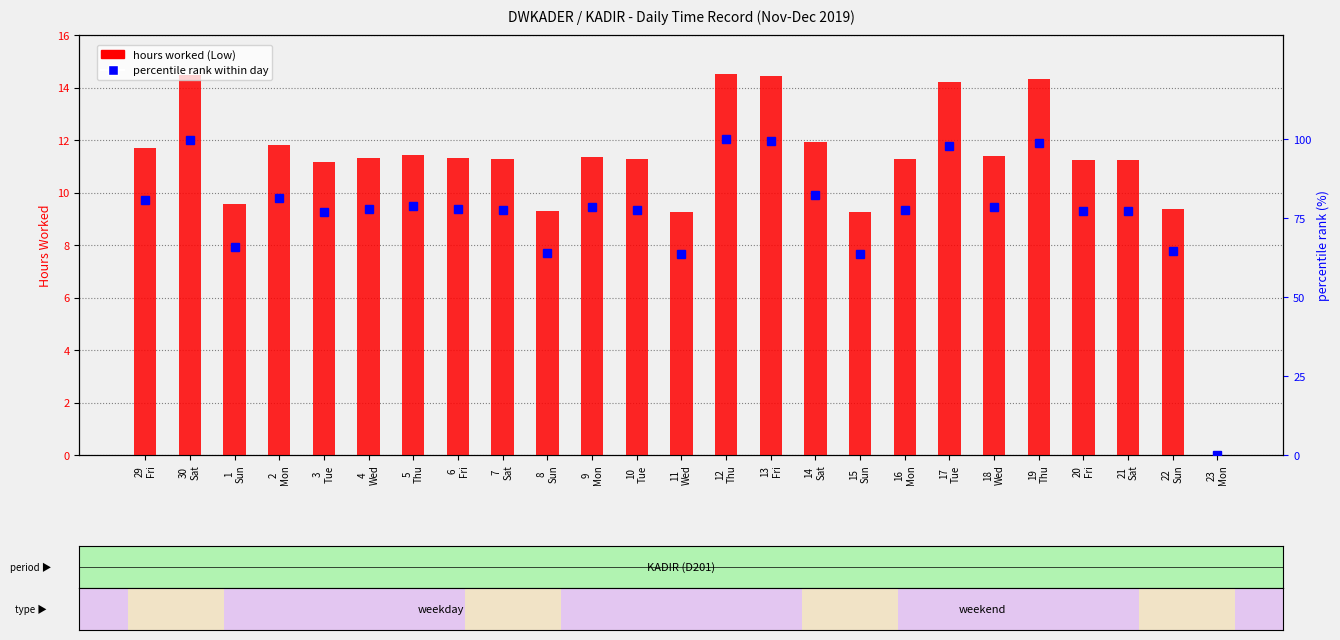

List the labels in order of hours worked (Low) value, smallest first.

23
Mon, 11
Wed, 15
Sun, 8
Sun, 22
Sun, 1
Sun, 3
Tue, 20
Fri, 21
Sat, 10
Tue, 16
Mon, 7
Sat, 4
Wed, 6
Fri, 9
Mon, 18
Wed, 5
Thu, 29
Fri, 2
Mon, 14
Sat, 17
Tue, 19
Thu, 13
Fri, 30
Sat, 12
Thu